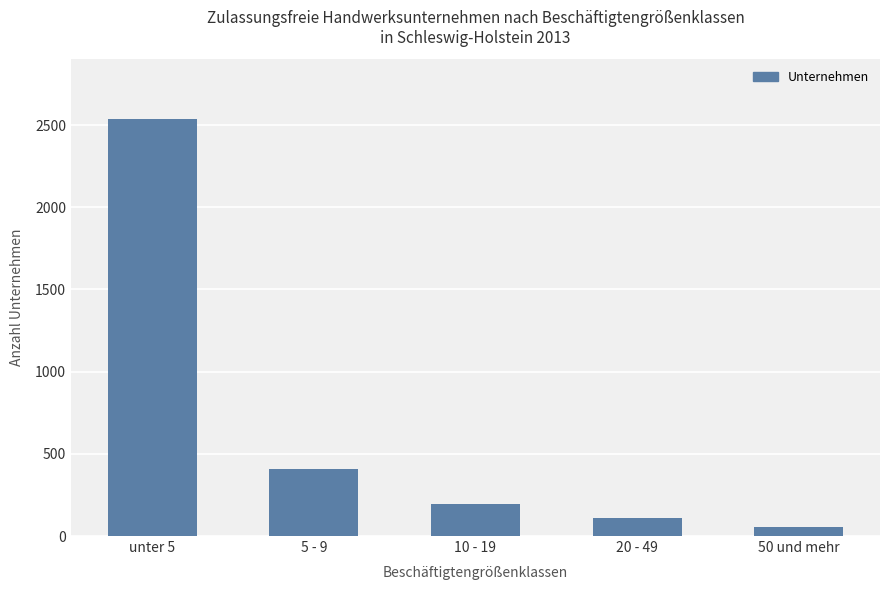

What is the smallest value displayed?

56